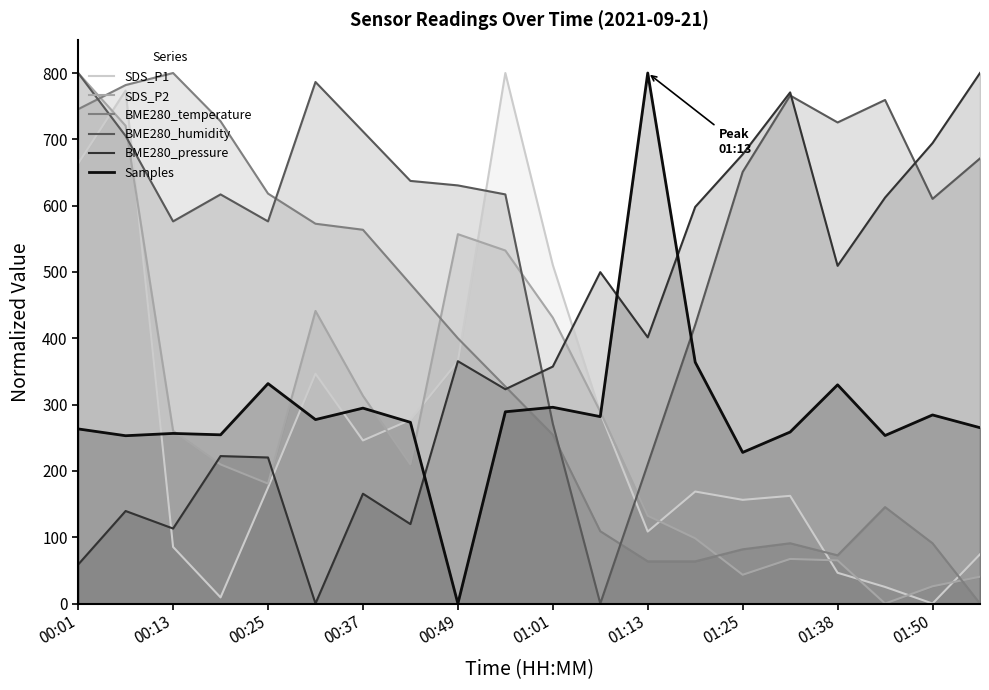

What is the spread (max minus min) of values at 19?

800.0